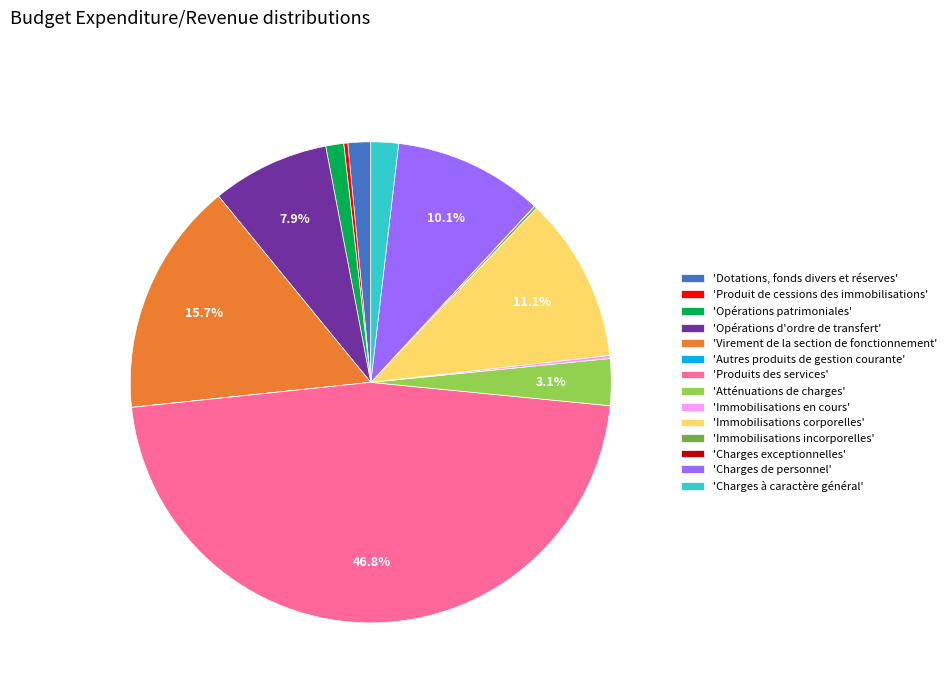

What is the largest slice in the pie chart?

'Produits des services'